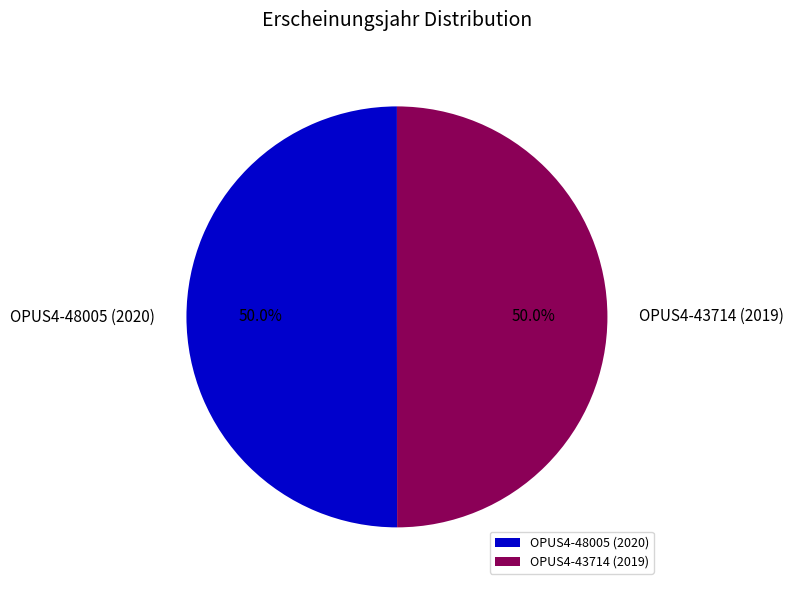

How much of the chart is everything except OPUS4-43714 (2019)?

50.0%